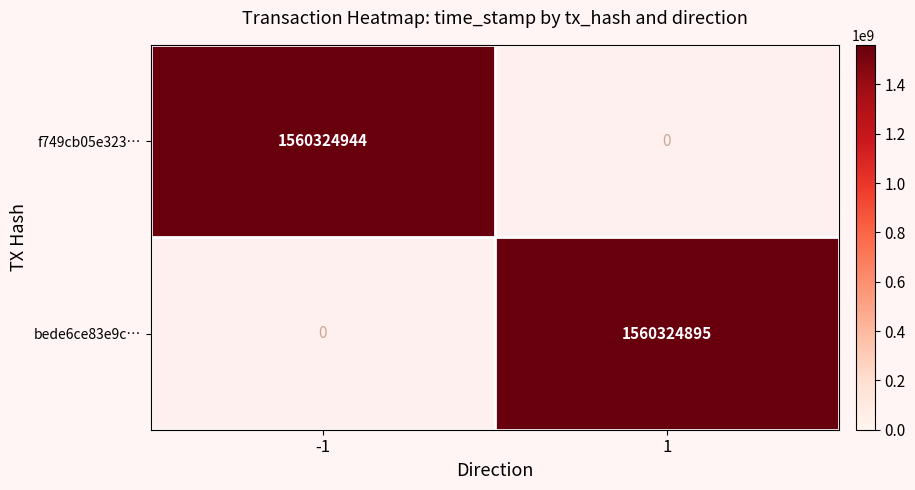

Rank the series by their average value, from highest to lowest.

f749cb05e32354466b3a2e884e771b9d62312f2, bede6ce83e9cf40cfccb15c137ae473b795a526